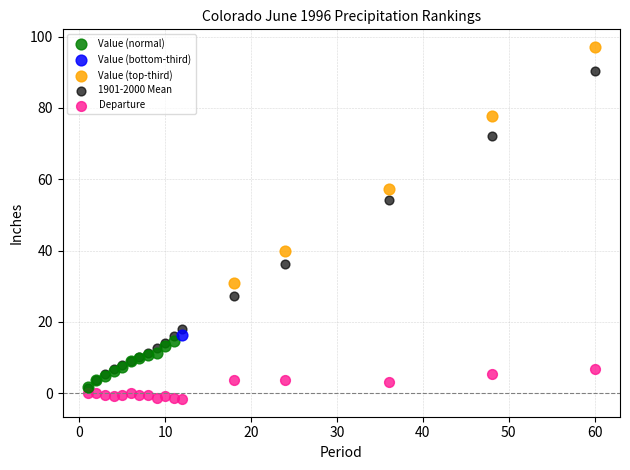

Which series contains the highest Y value?

Value (top-third)